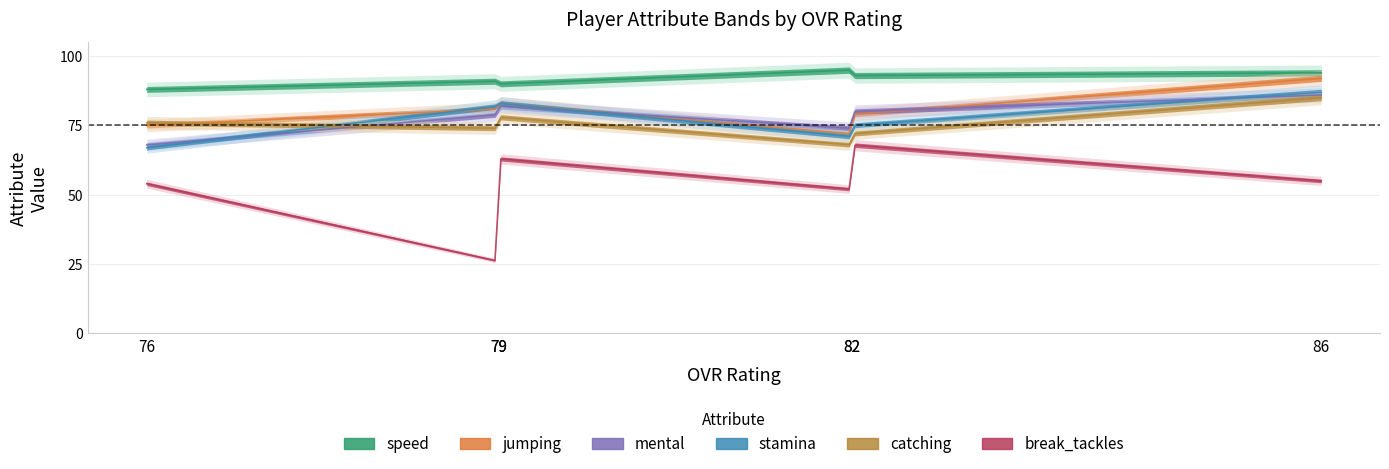

What is the value of the speed point at the 5th from the left?

95